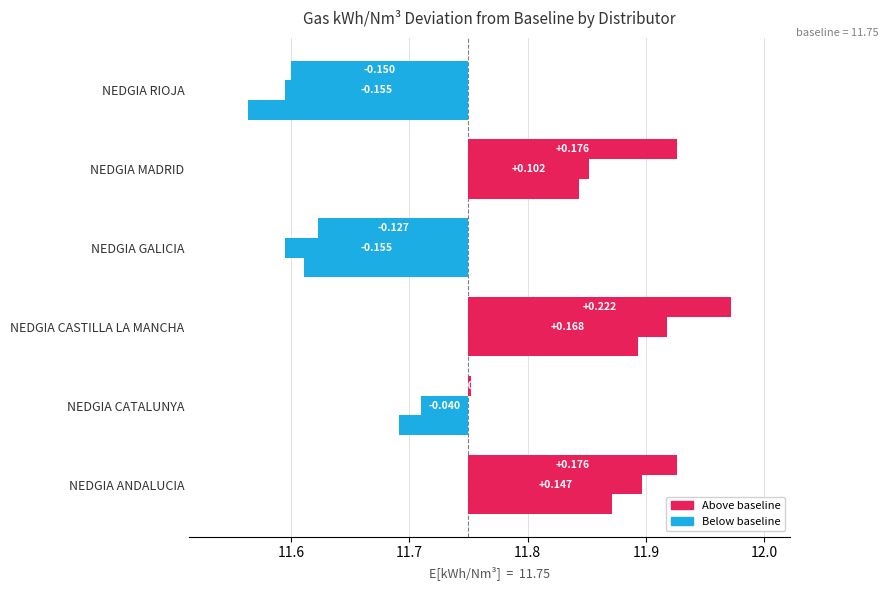

How many categories are shown in the chart?

6